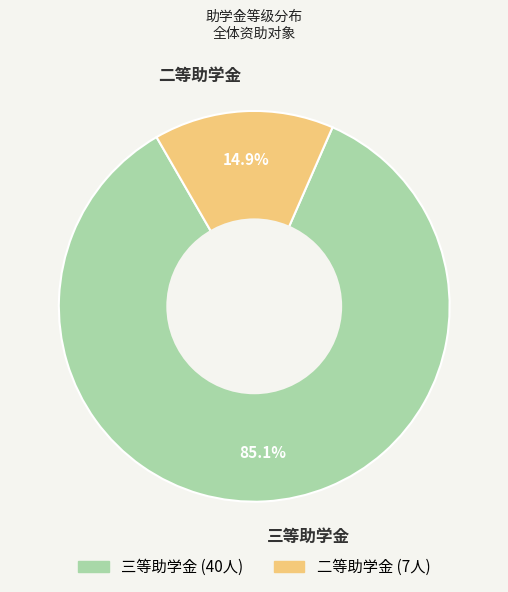

To the nearest percent, what portion does 三等助学金 represent?

85%